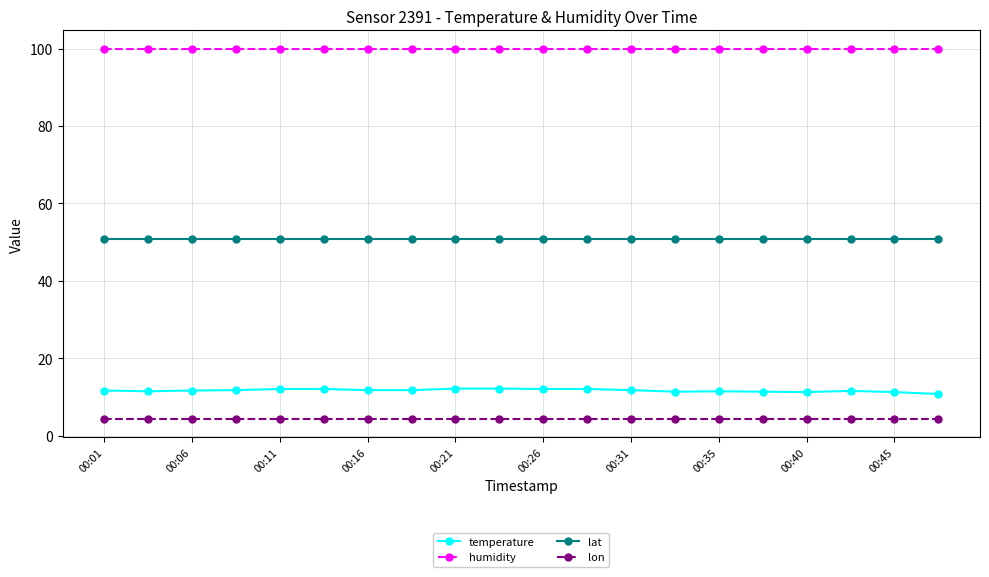

What is the greatest value displayed?

99.9